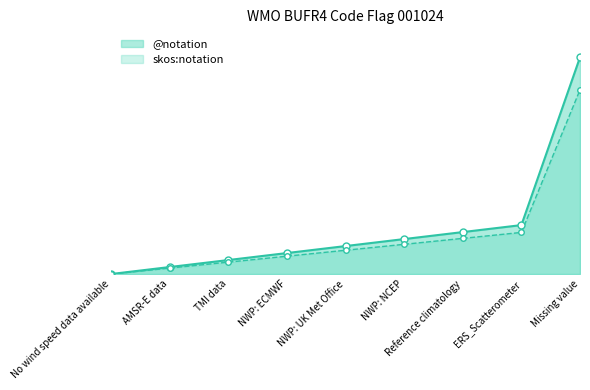

At which label does skos:notation reach its peak?

Missing value